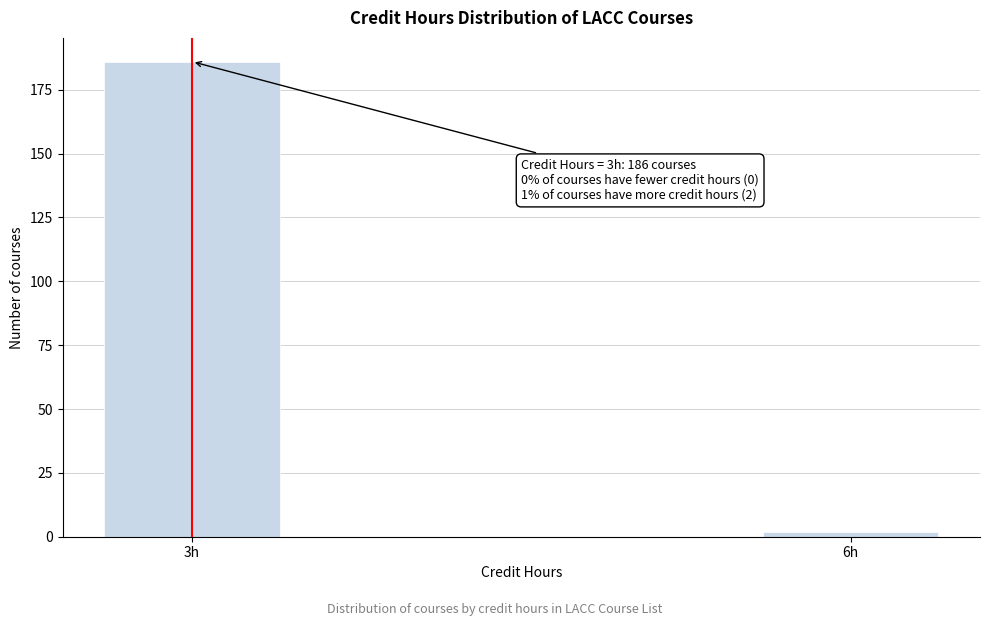

Reading left to right, transcribe all the data shown in this chart.

3h=186	6h=2